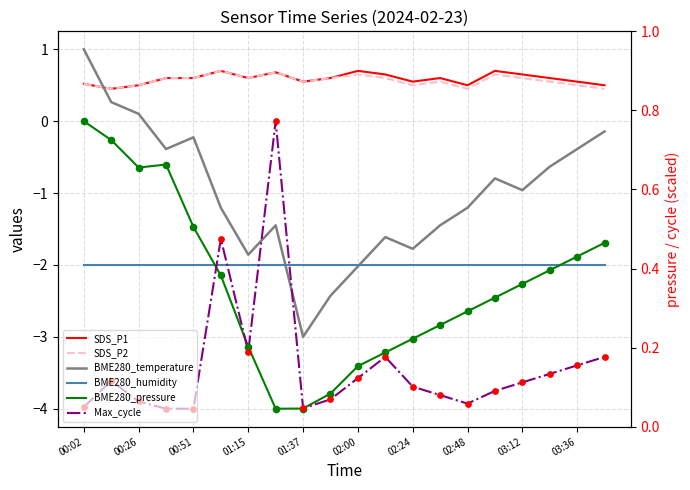

At how many categories does at least one series exceed -3?

20